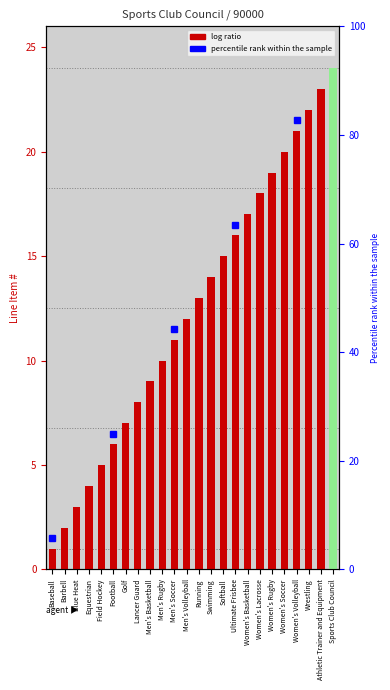

Does the chart contain stacked bars?

No